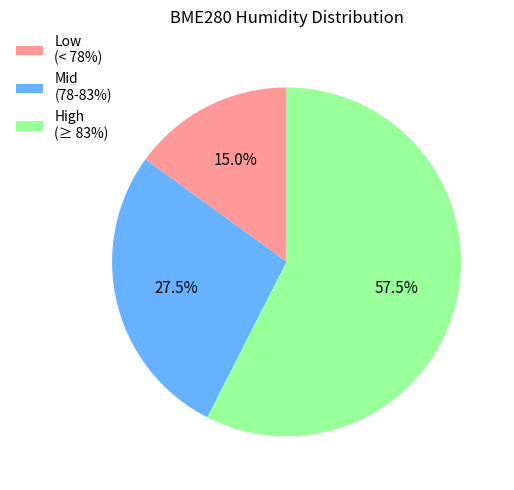

What percentage is NOT represented by Low (< 78%)?

85.0%